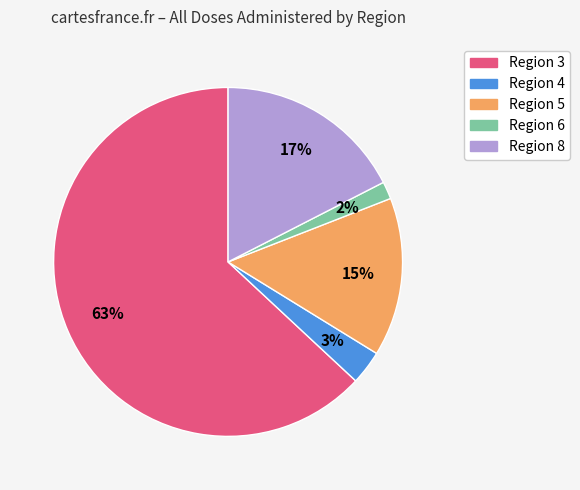

To the nearest percent, what is the average slice percentage?

20%